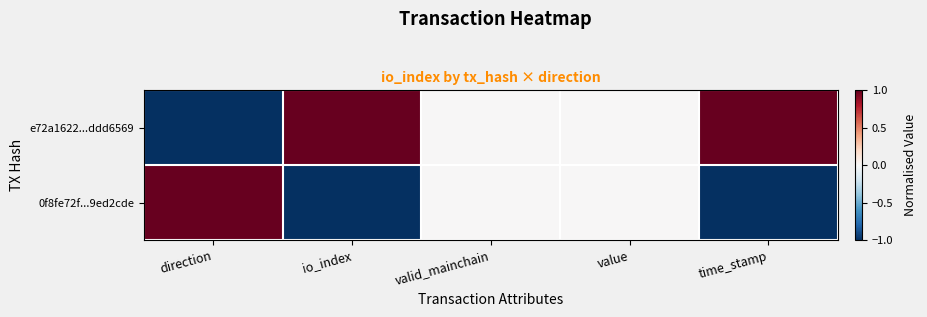

Which has a higher value, time_stamp or valid_mainchain?

time_stamp